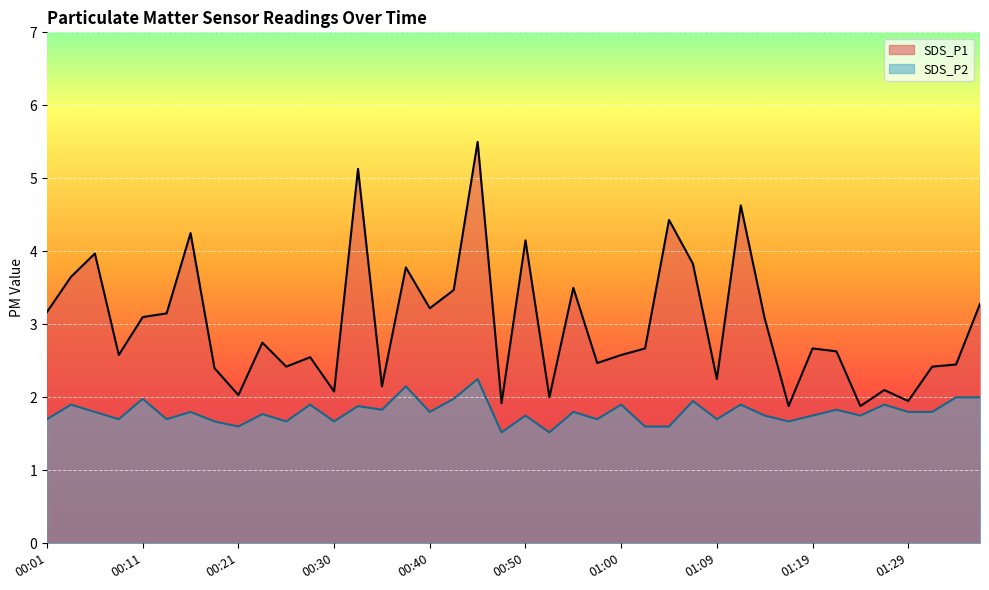

What is the label of the 18th point from the right?

00:55